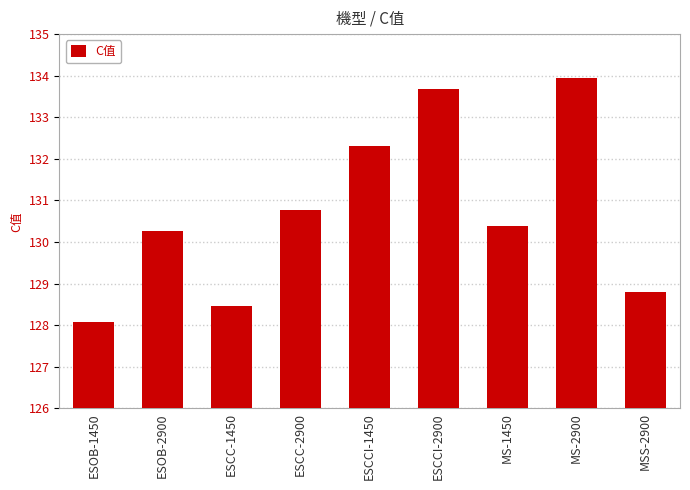

What is the ratio of the value at ESOB-1450 to the value at MS-2900?

1.0